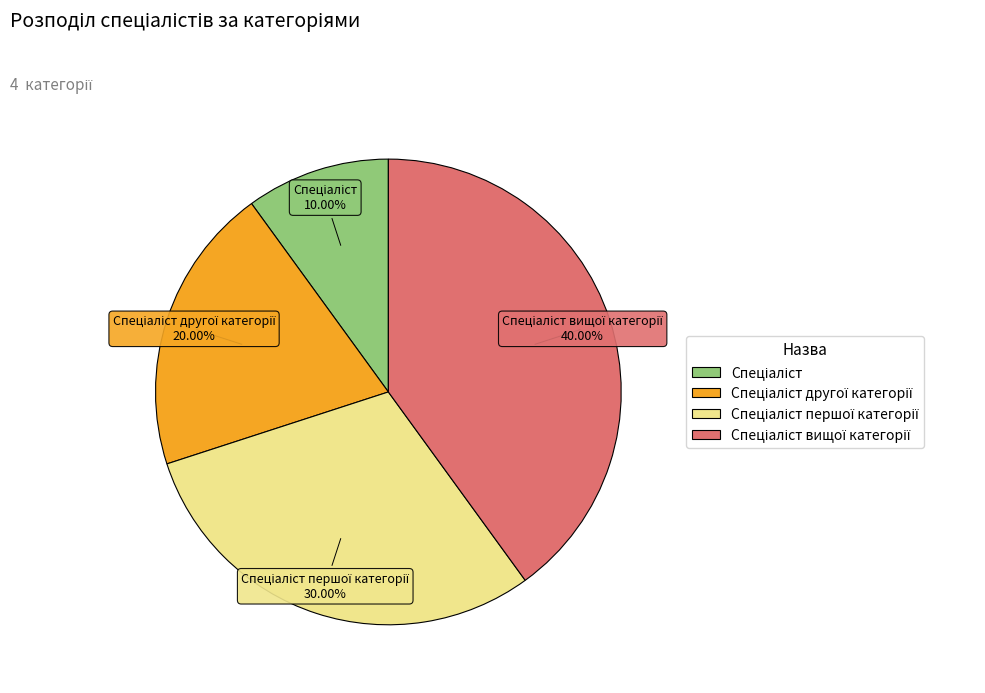

To the nearest percent, what is the average slice percentage?

25%